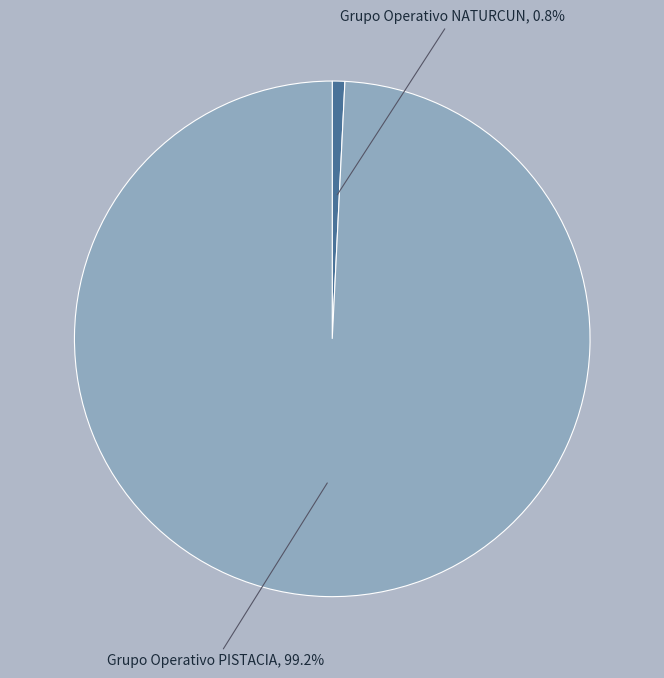

Does any single category account for the majority?

Yes